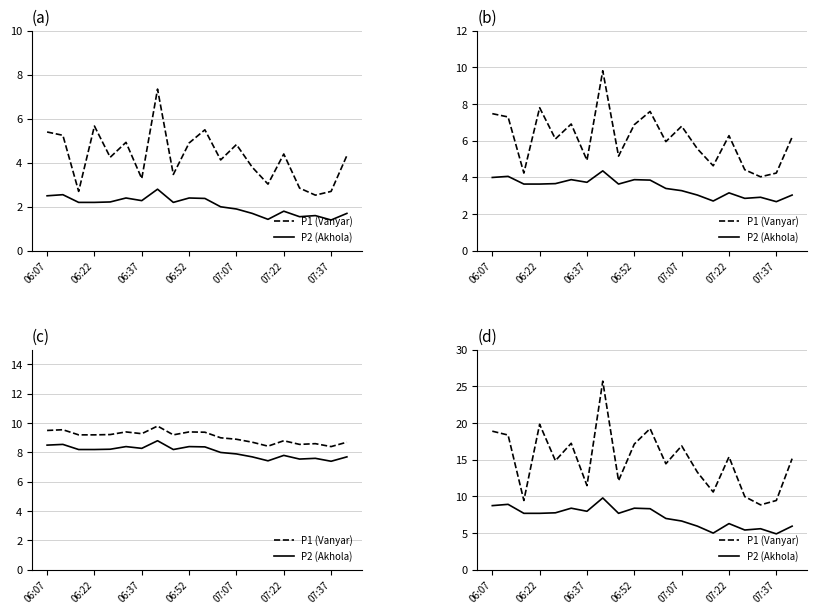

Is this an area chart (filled region under the line)?

No